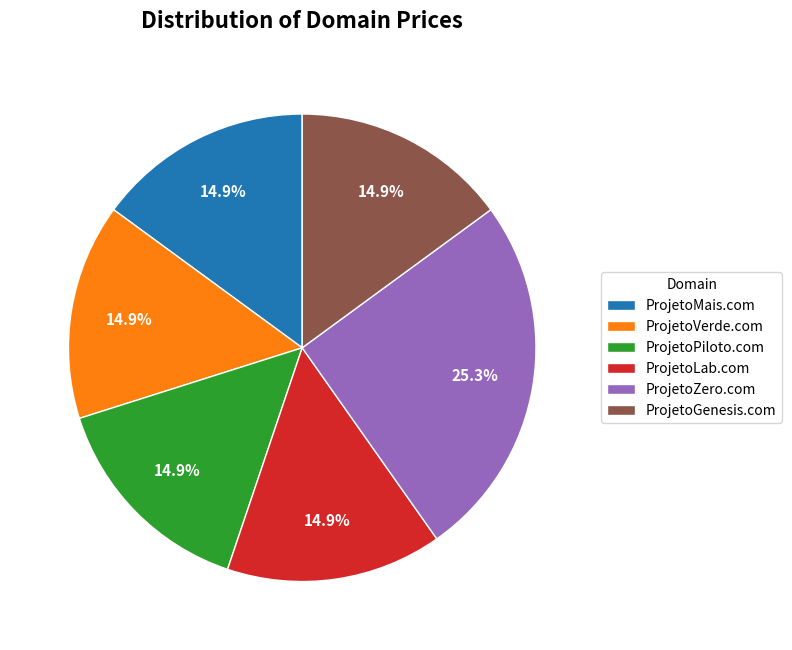

The ProjetoVerde.com slice represents 15% of the pie. True or false?

True